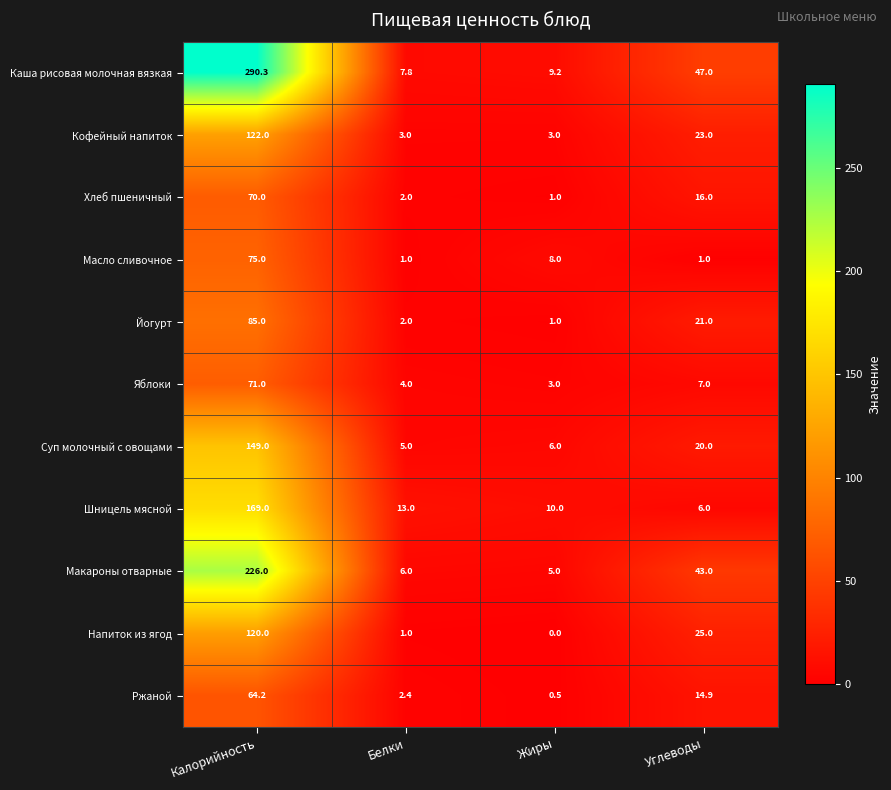

What is the sum of all Шницель мясной values?

198.0